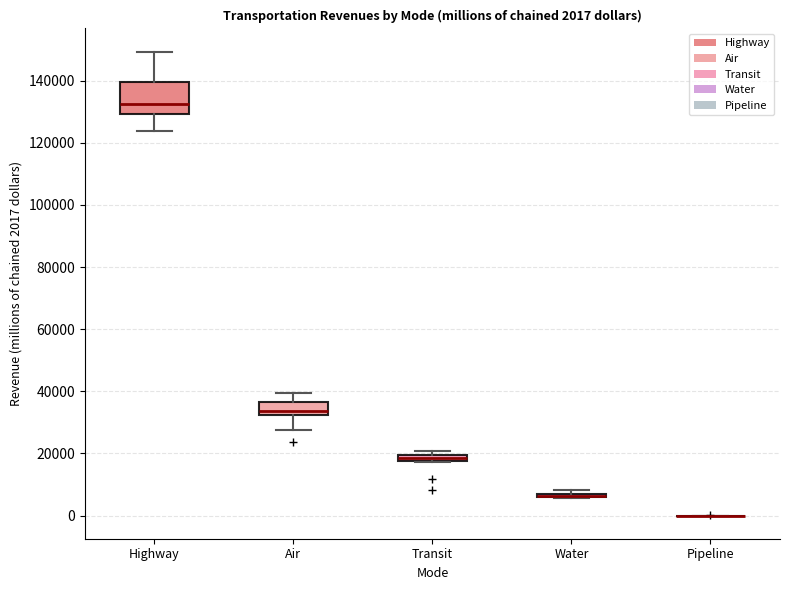

Which box is the tallest, from its lower edge to its upper edge?

Highway